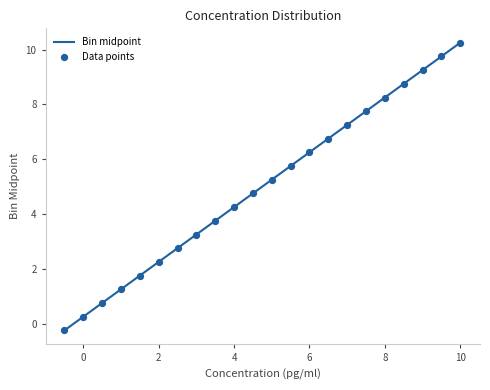

What is the difference between the maximum and minimum values?

10.5